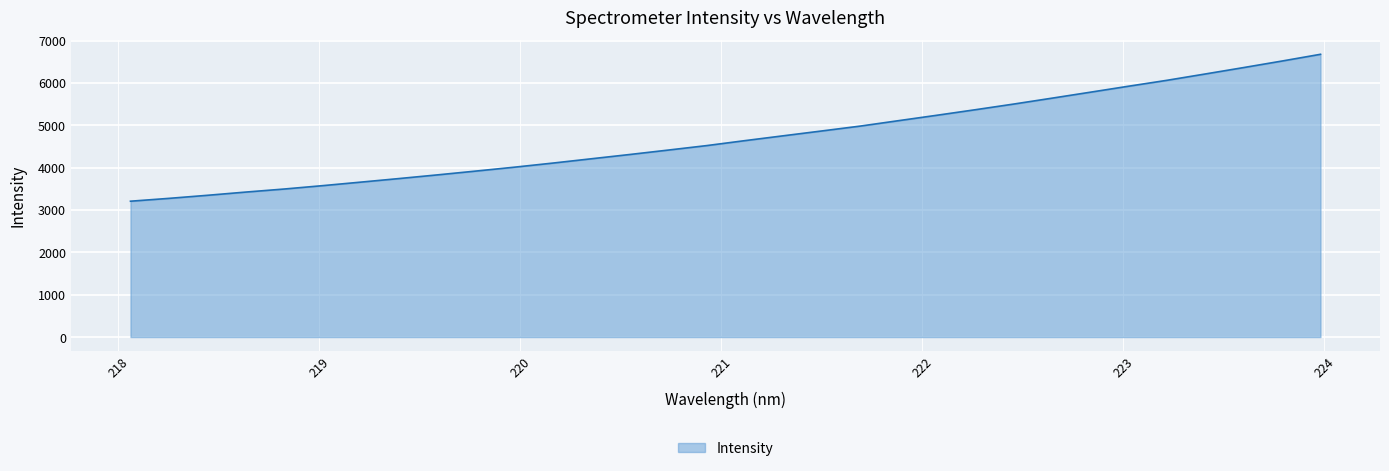

Does the chart display data point markers on the line(s)?

No